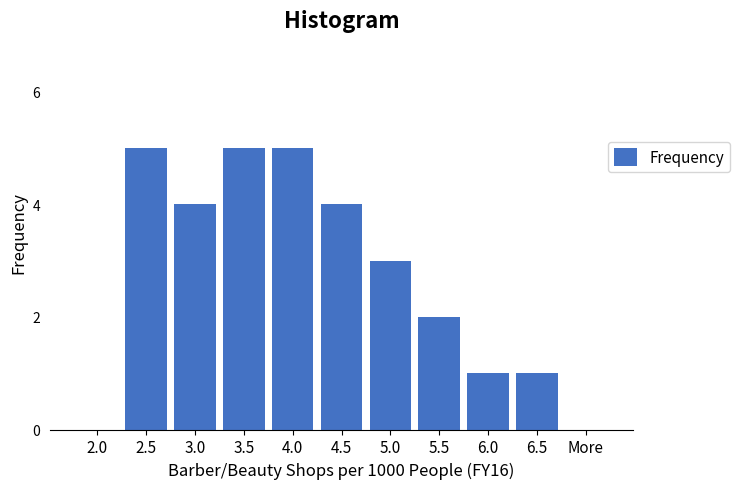

Reading left to right, what are all the values shown in this chart?

2.0=0	2.5=5	3.0=4	3.5=5	4.0=5	4.5=4	5.0=3	5.5=2	6.0=1	6.5=1	More=0